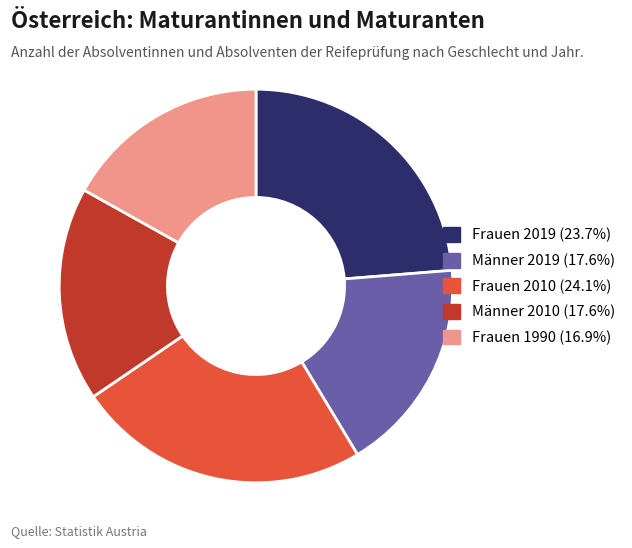

Does any single category account for the majority?

No